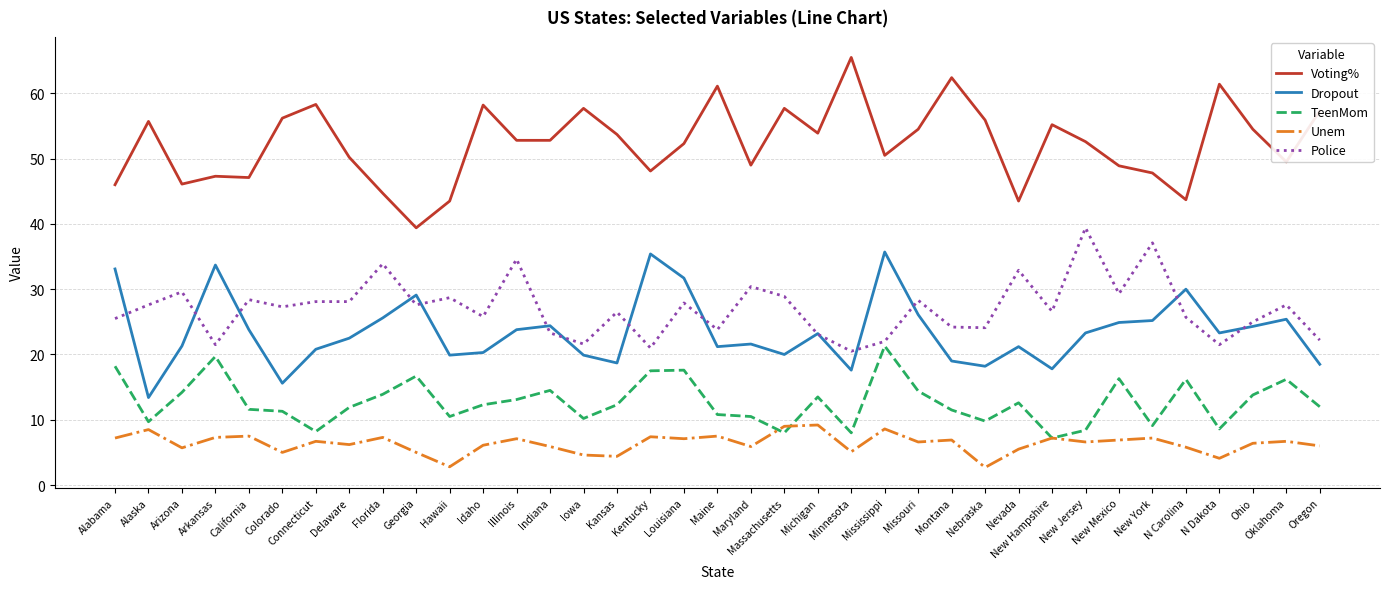

What is the approximate value of Unem at Arizona?

5.7